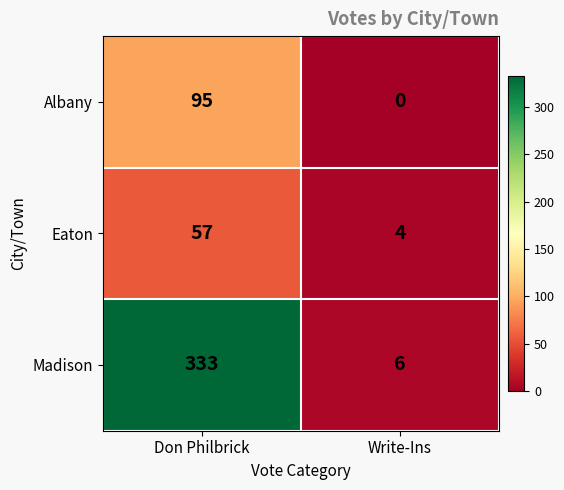

What is the difference between the maximum and minimum values in the Eaton series?

53